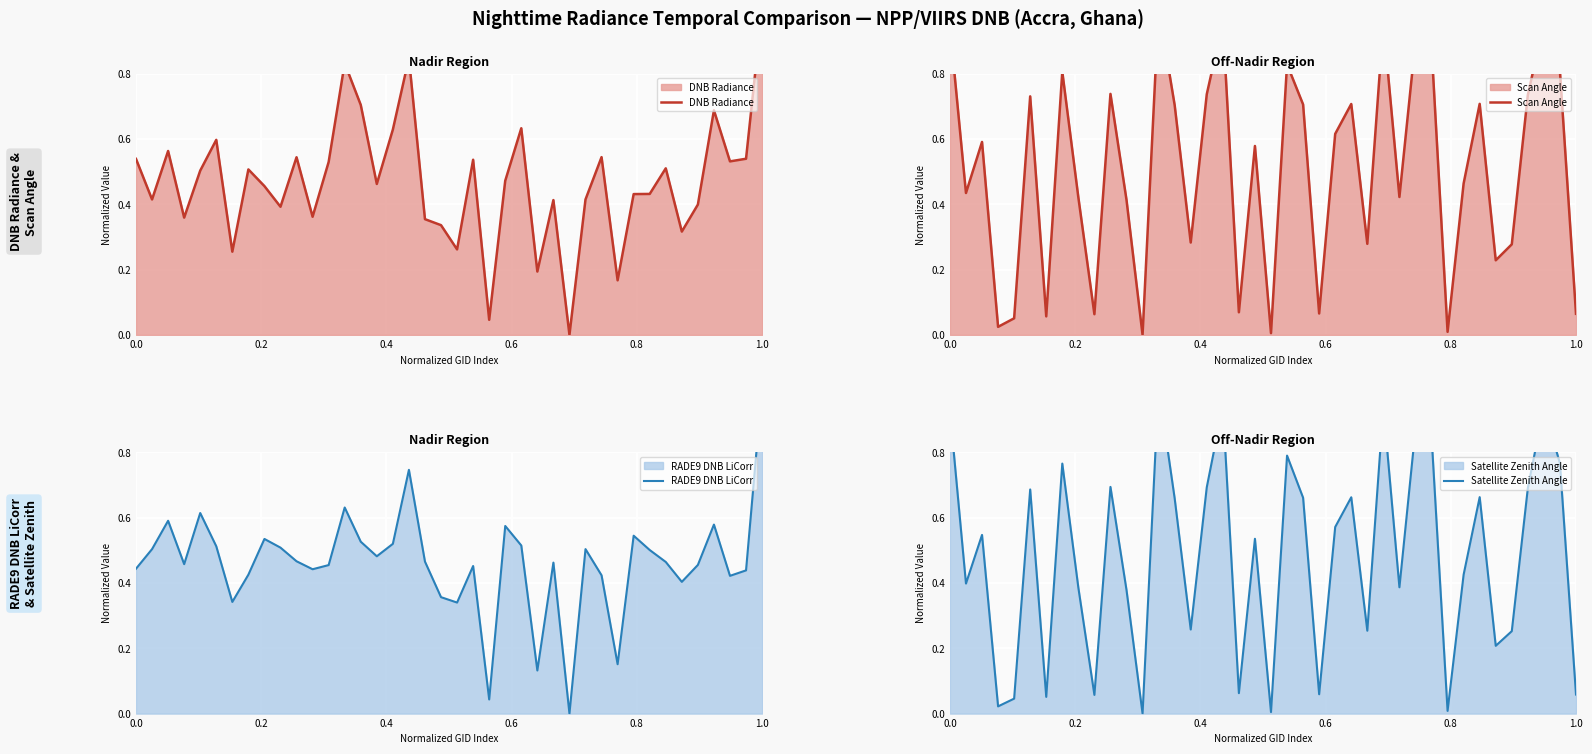

The Satellite Zenith Angle series shows 0.4 at 34. True or false?

False